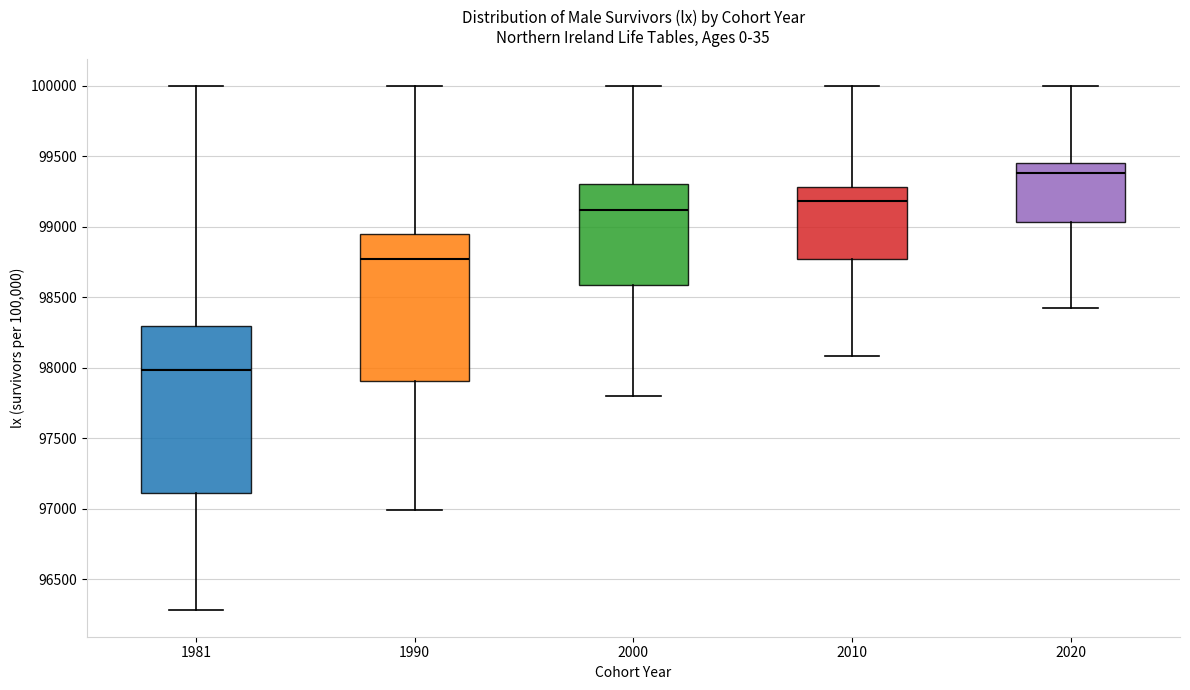

Reading left to right, read every box against the y-axis: the position of its median line, the range the box covers, and the ends of its whiskers. The values are not printed on the chart, so give them approximately, as read against the axis.

1981: median 98000, box 97100 to 98300, whiskers 96300 to 100000
1990: median 98750, box 97900 to 98950, whiskers 97000 to 100000
2000: median 99100, box 98600 to 99300, whiskers 97800 to 100000
2010: median 99200, box 98750 to 99300, whiskers 98100 to 100000
2020: median 99400, box 99050 to 99450, whiskers 98400 to 100000